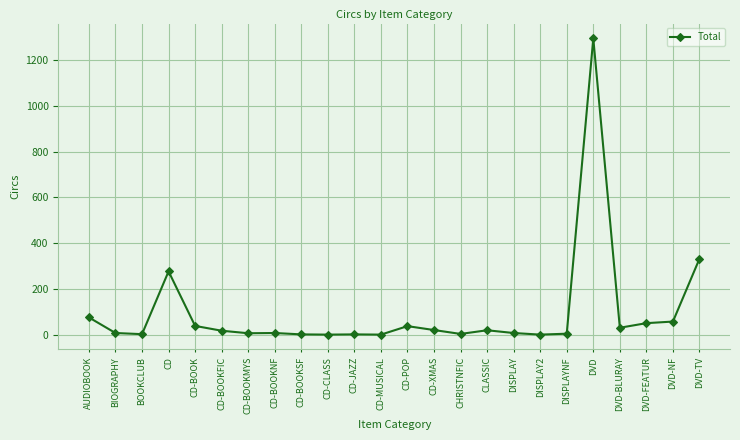

Where does the data first go above 18?

AUDIOBOOK